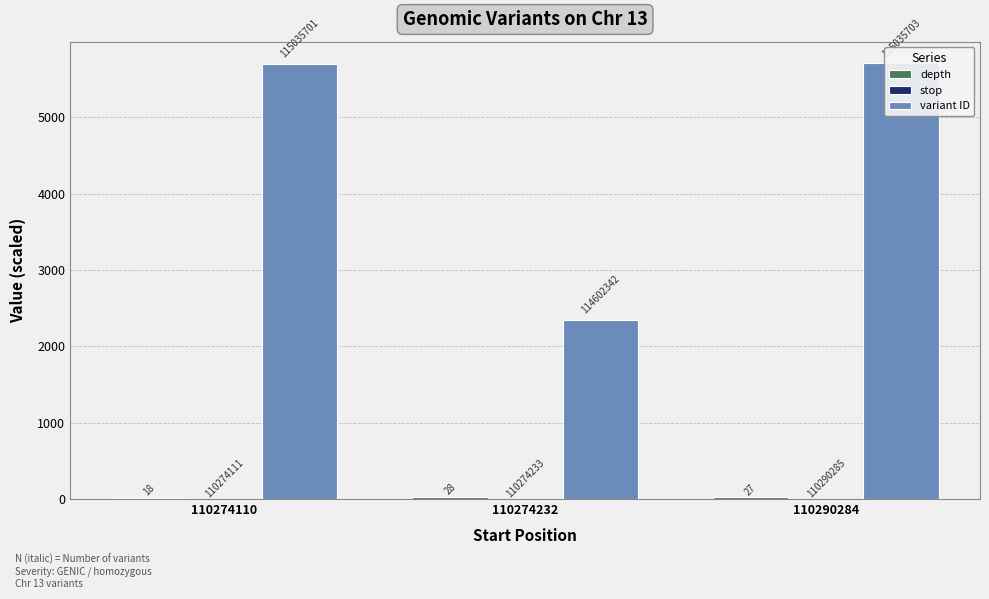

Reading right to left, transcribe all the data shown in this chart.

depth: 27	28	18
stop: 1	1	1
variant ID: 5703	2342	5701